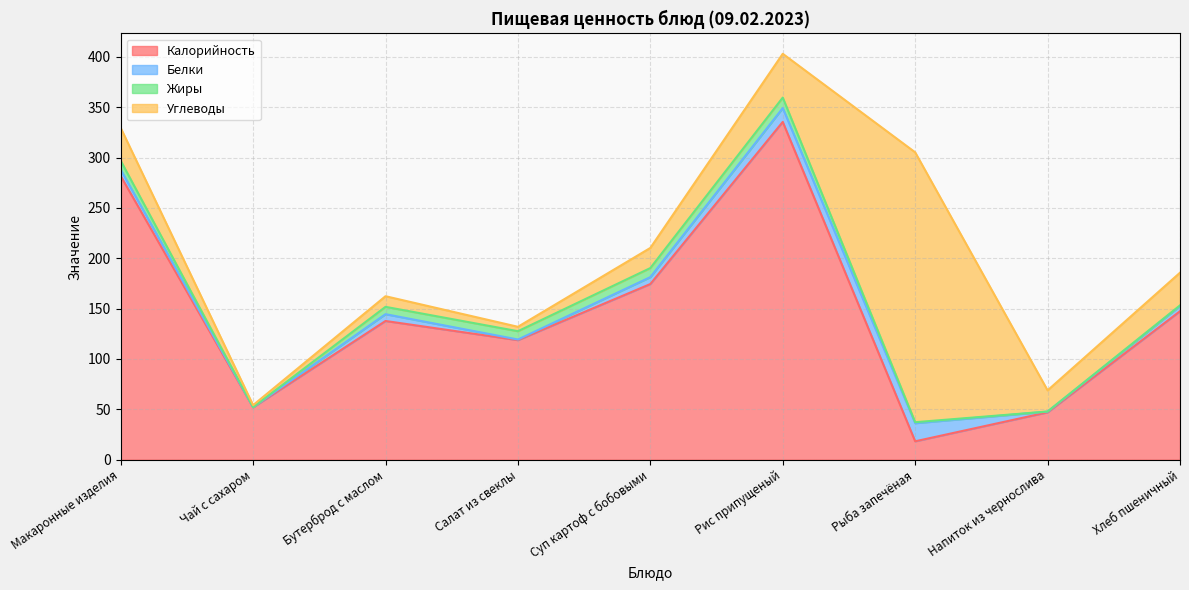

What are all the series names shown in the legend?

Калорийность, Белки, Жиры, Углеводы